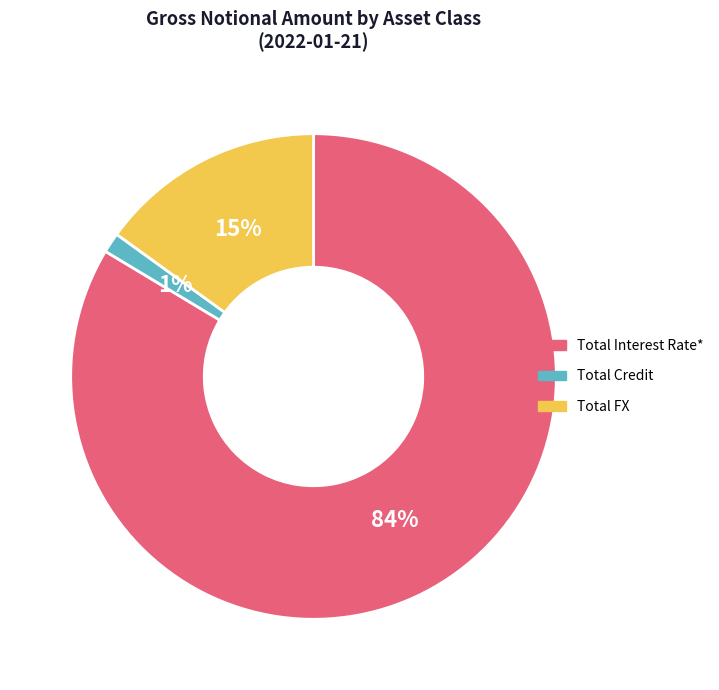

What is the majority slice?

Total Interest Rate*